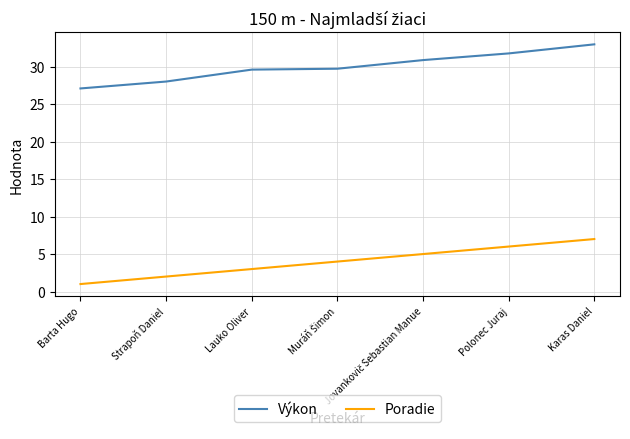

At how many categories does at least one series exceed 17?

7